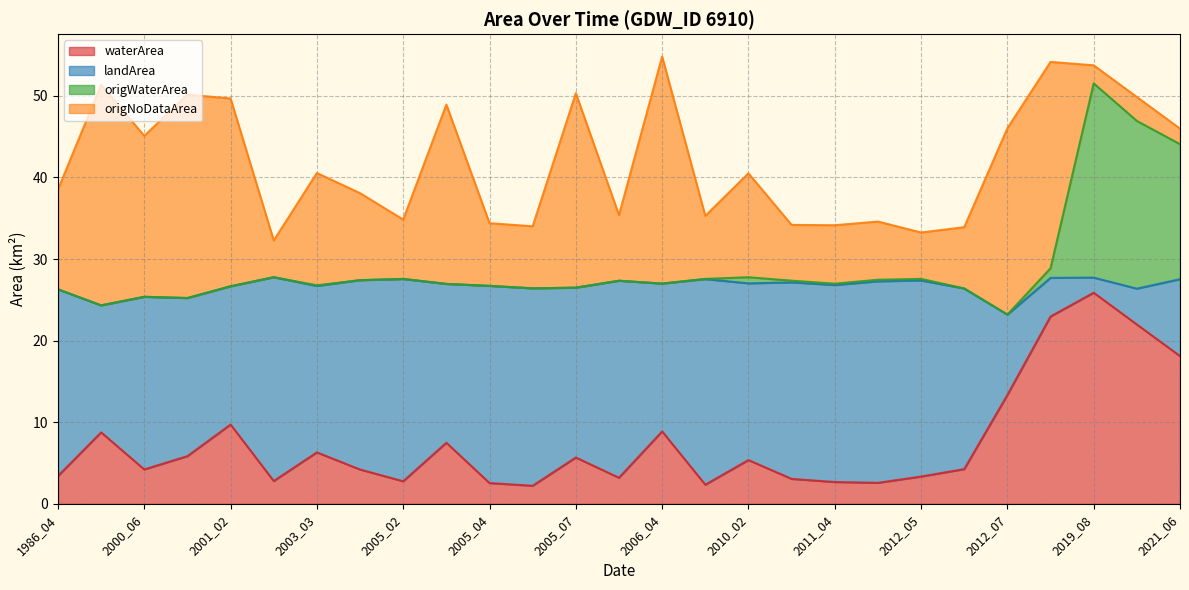

What is the maximum value for waterArea?

25.9